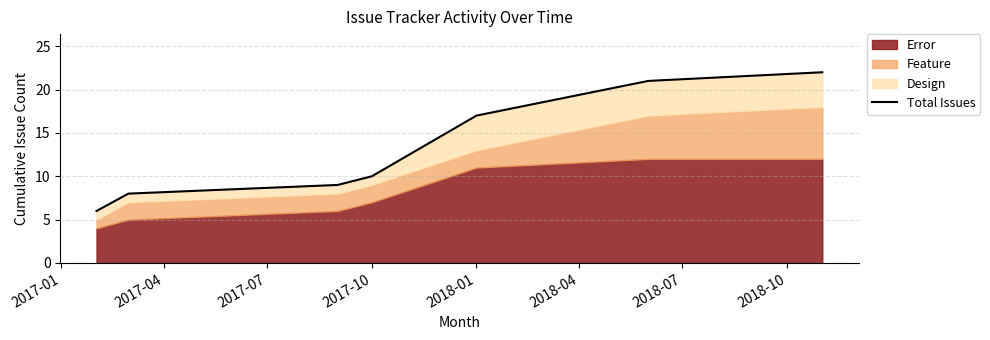

Does the chart have visible grid lines?

Yes